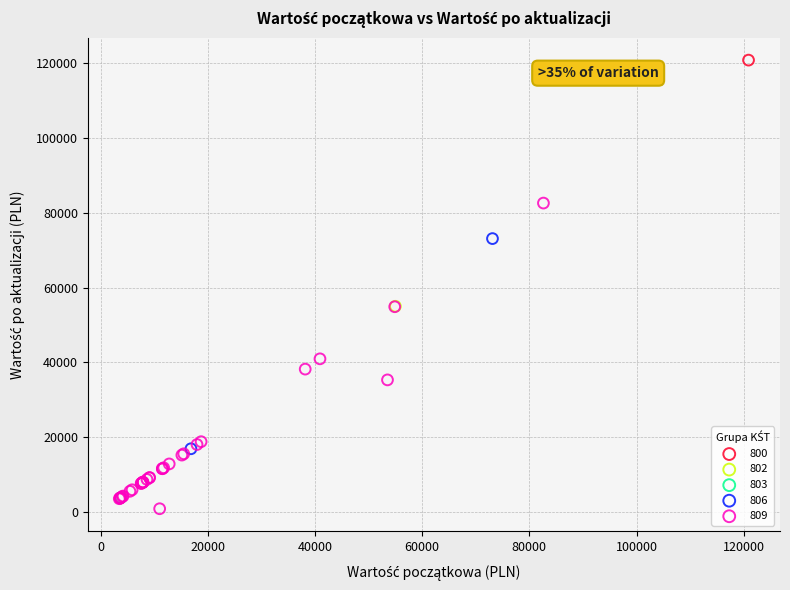

What are all the series names shown in the legend?

800, 802, 803, 806, 809